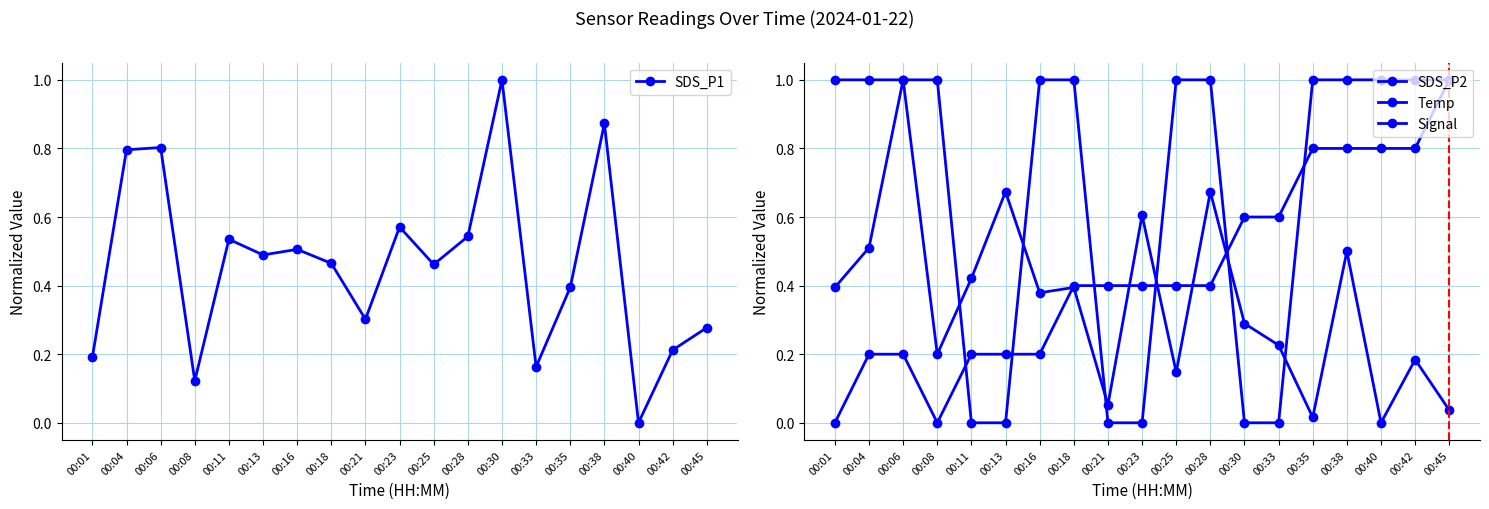

What is the highest value of the SDS_P1 series?

1.0